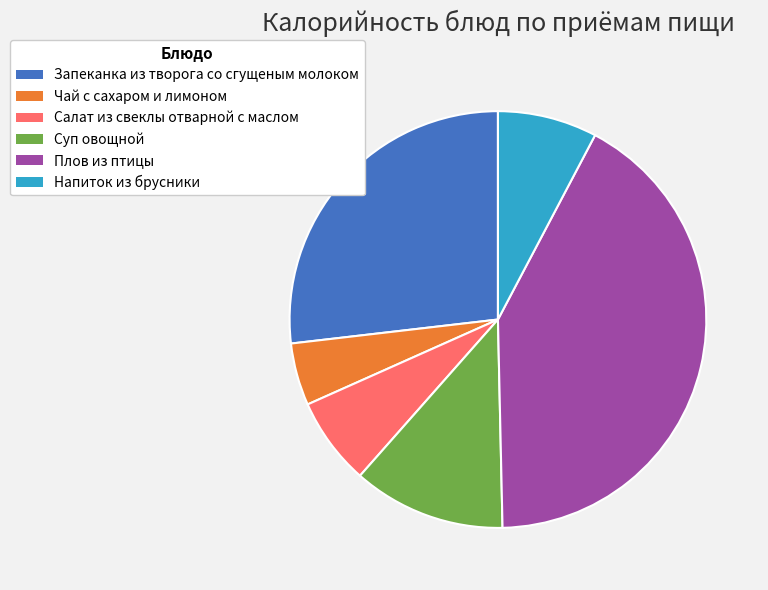

Count the number of slices in the pie.

6